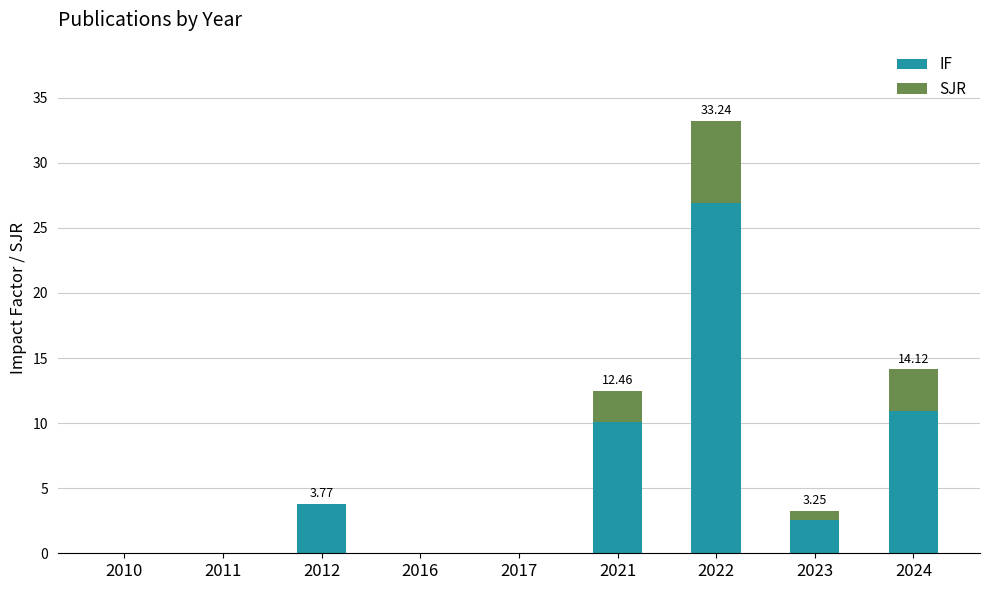

At which label does IF first exceed 2?

2012